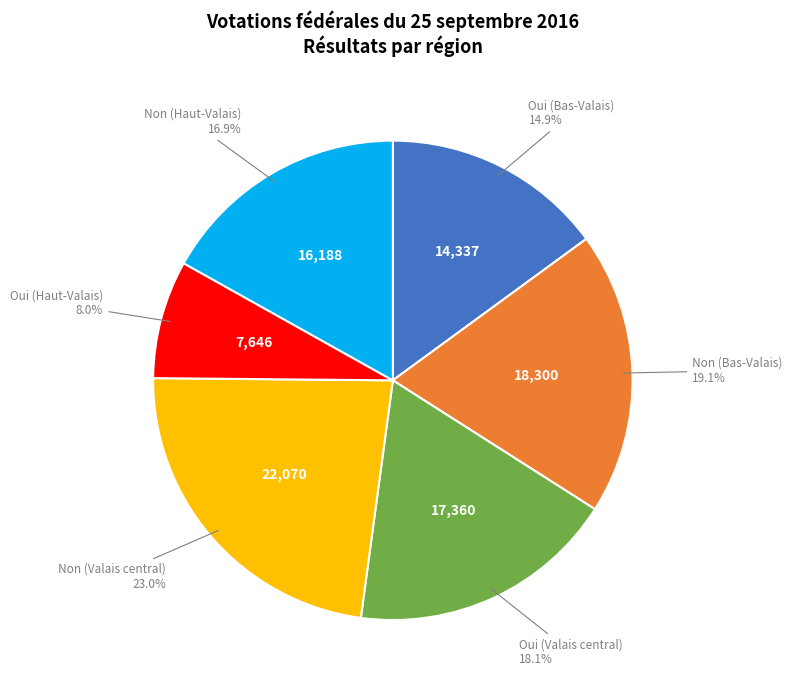

Does any single category account for the majority?

No